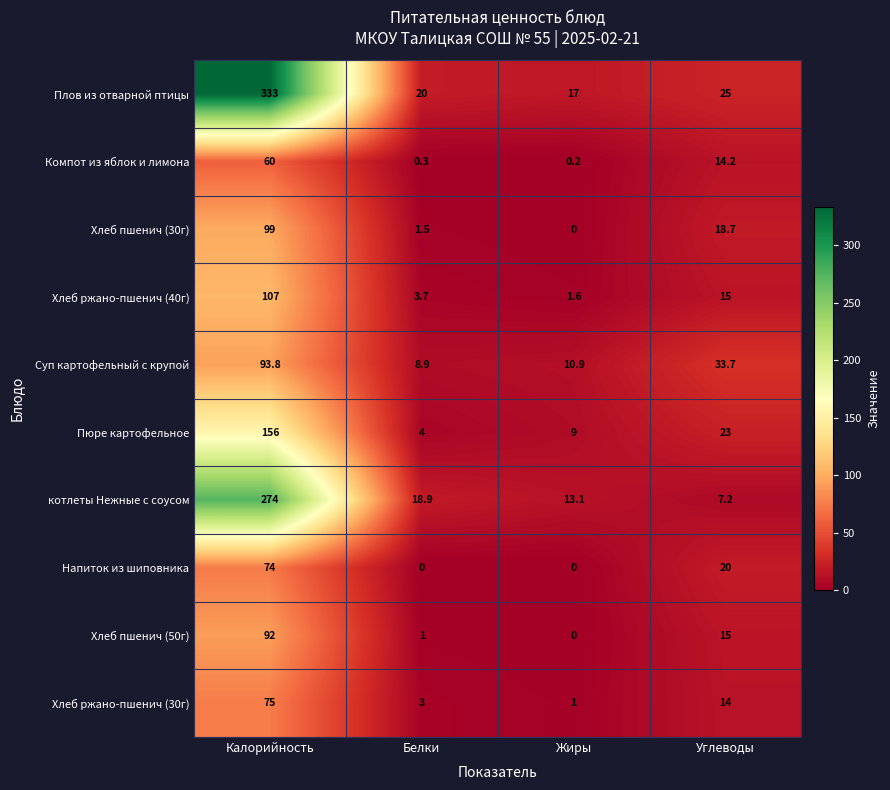

What is the difference between the Хлеб пшенич (30г) values at Белки and Углеводы?

17.2